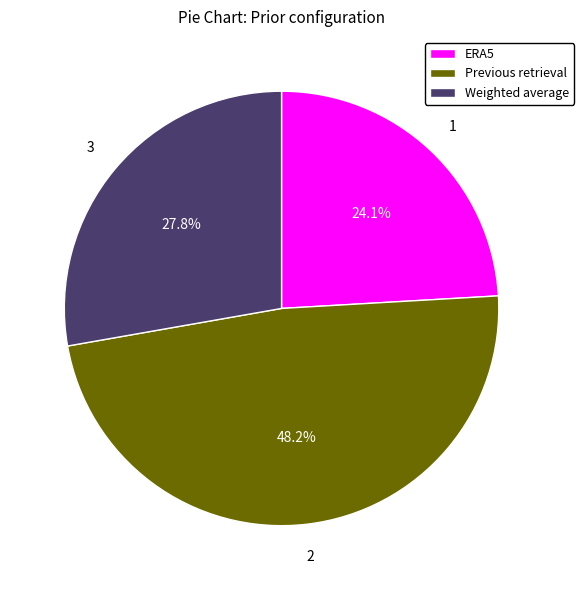

The Previous retrieval slice represents 48% of the pie. True or false?

True